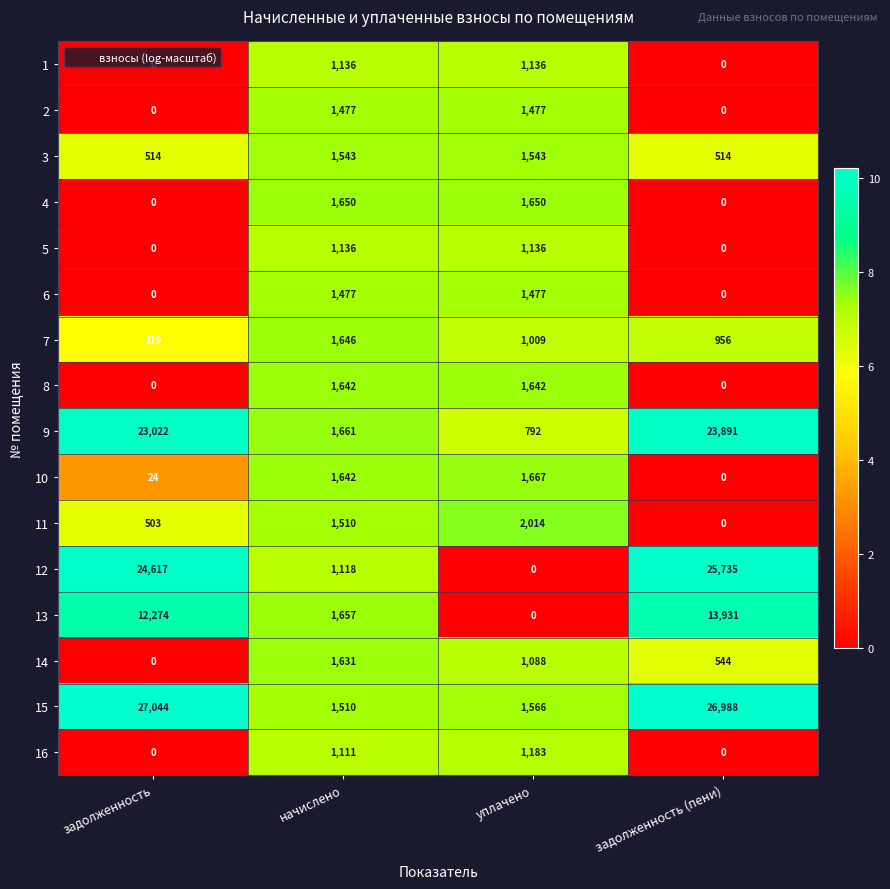

The value of 3 at начислено is 2045. True or false?

False